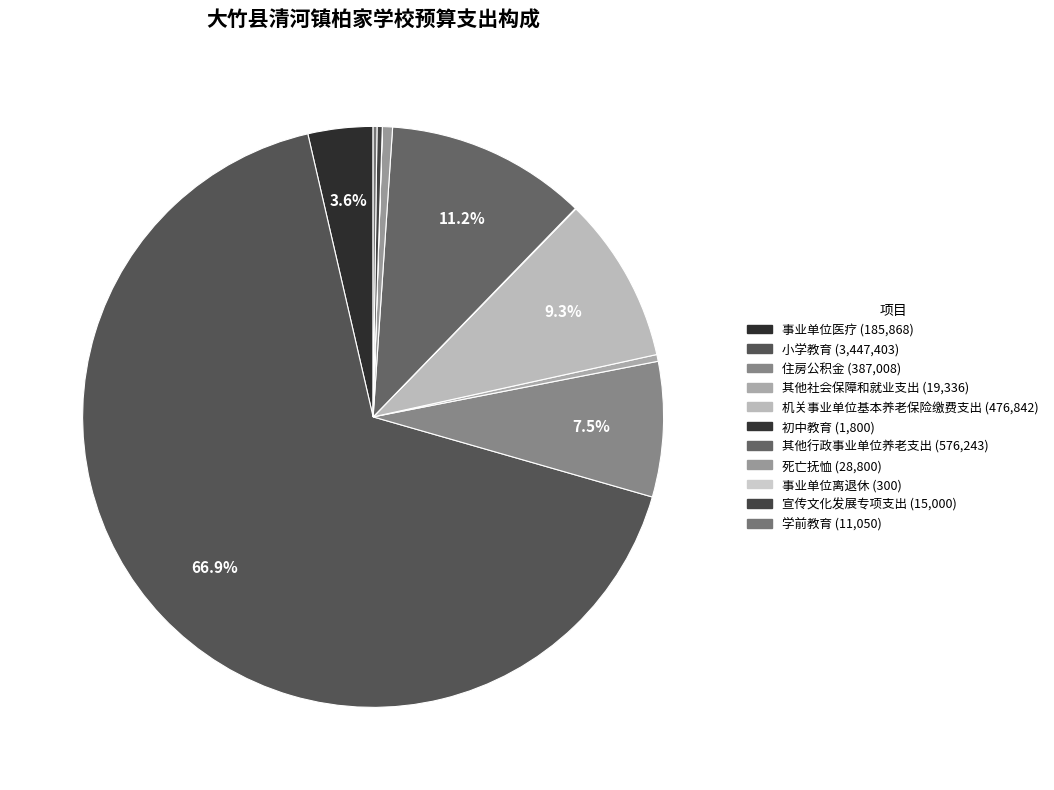

Which slice is the largest?

小学教育